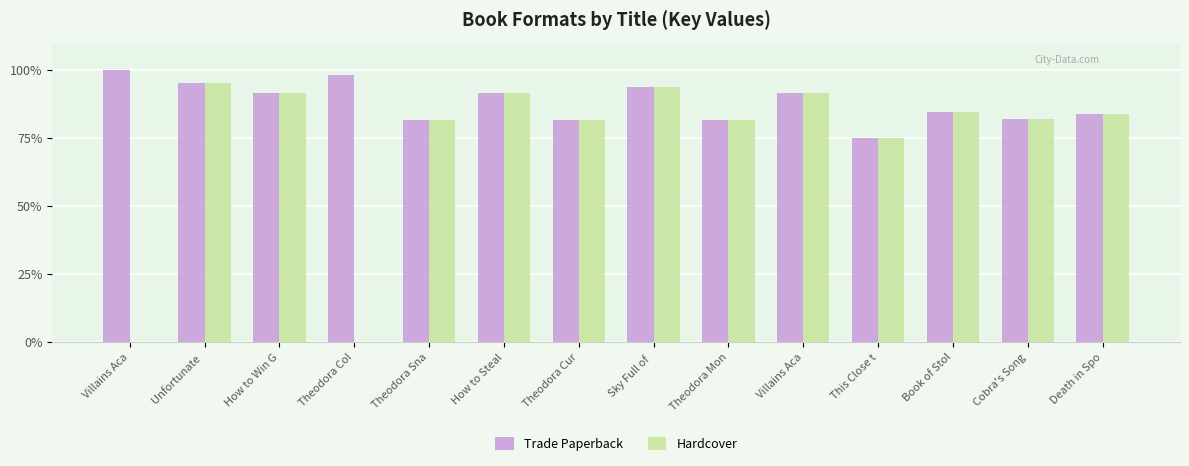

What is the difference between the second highest and second lowest values in the Trade Paperback series?

16.5